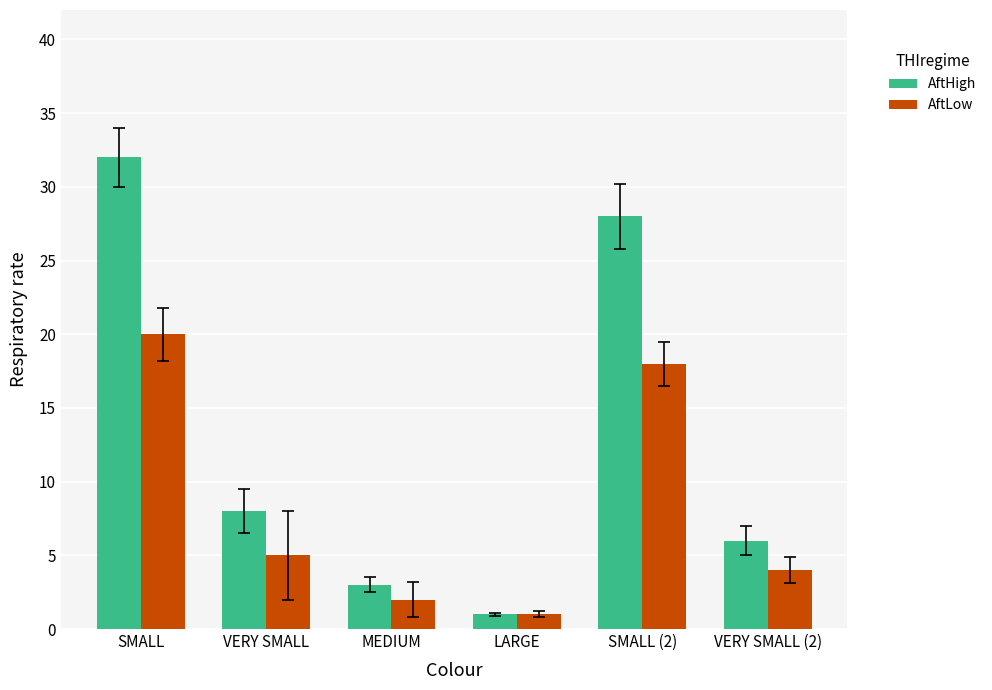

Where does the AftLow series first go above 5?

SMALL